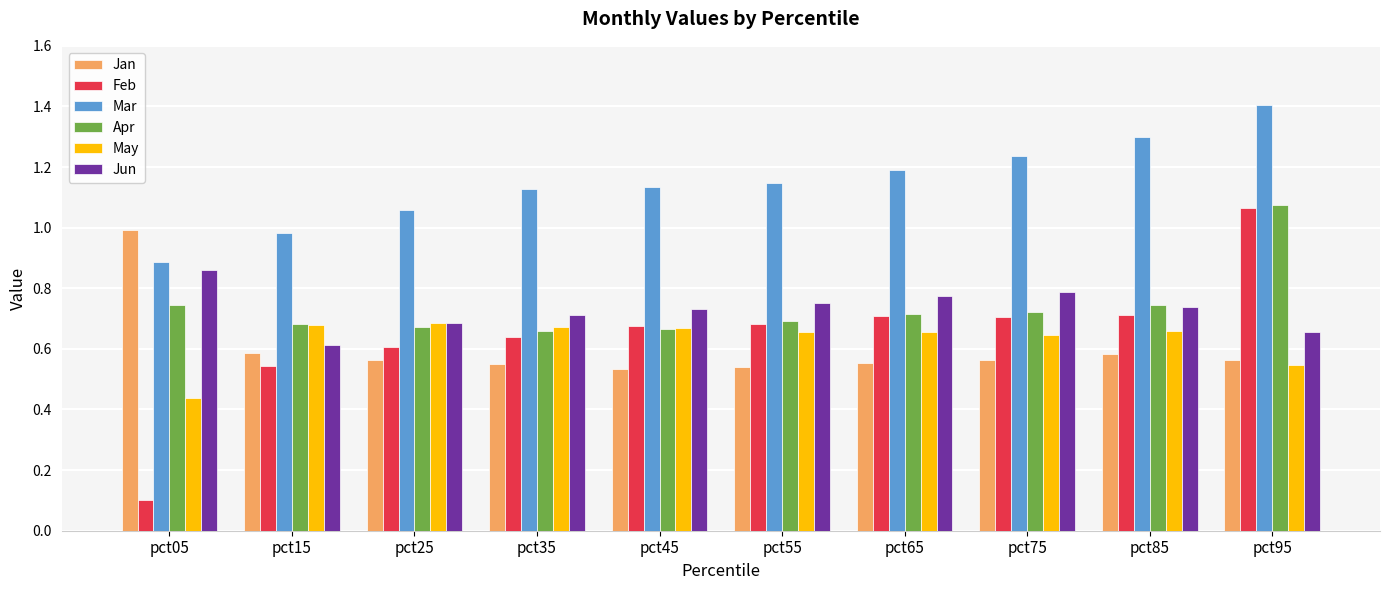

Which series has the largest total across all categories?

Mar